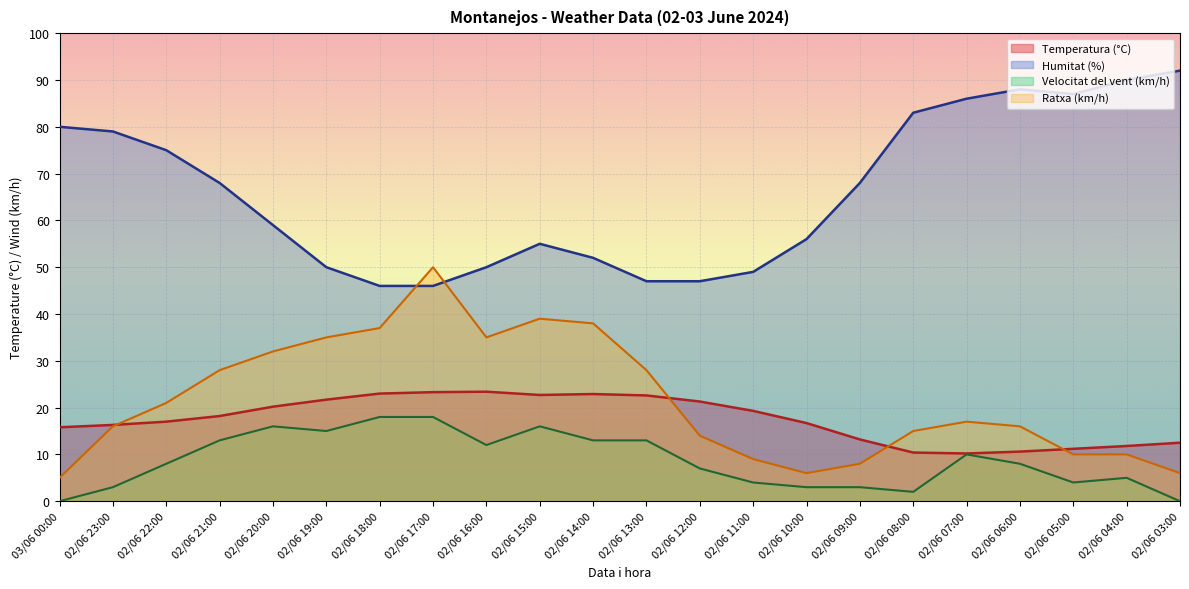

What is the difference between the maximum and minimum values in the Velocitat del vent (km/h) series?

18.0